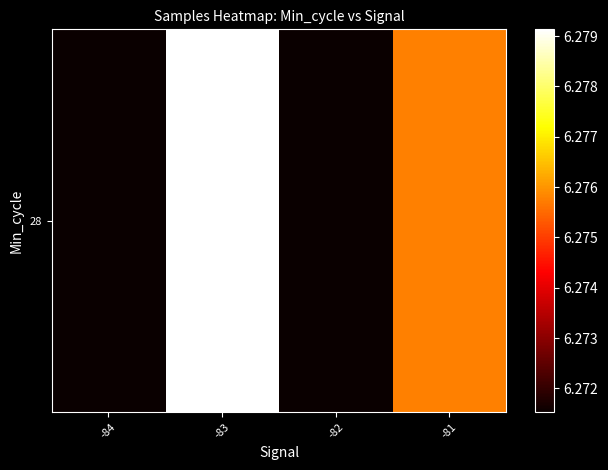

Reading left to right, extract all data points from this chart.

-84=6271529.3	-83=6279132.7	-82=6271534.5	-81=6275759.3